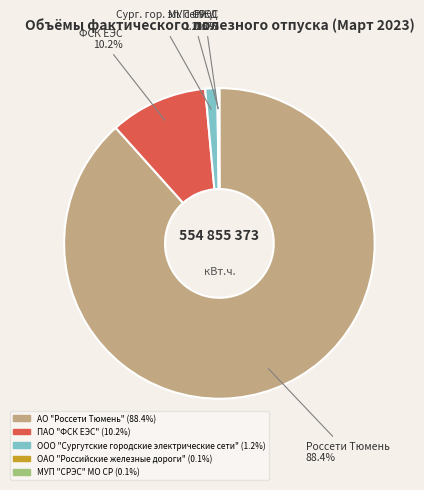

True or false: ПАО "ФСК ЕЭС" accounts for 19% of the total.

False